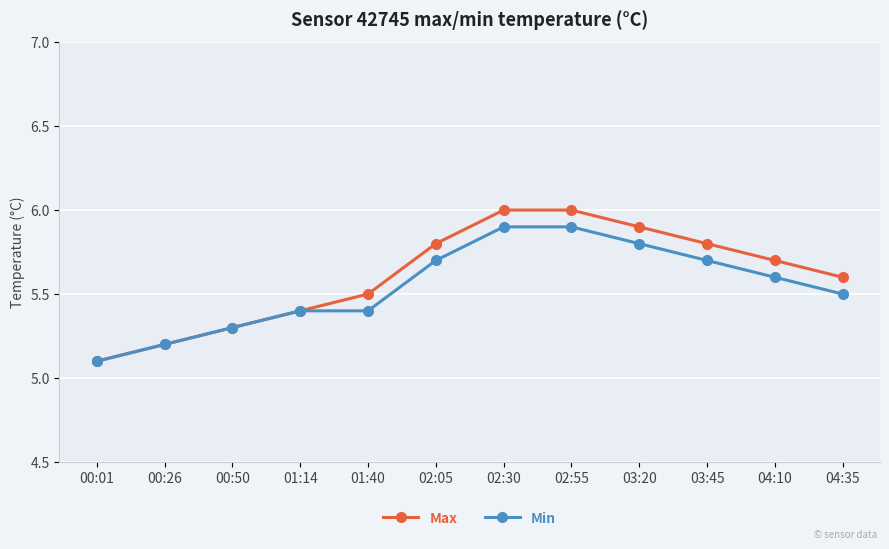

The value of Min at 02:55 is 7.7. True or false?

False